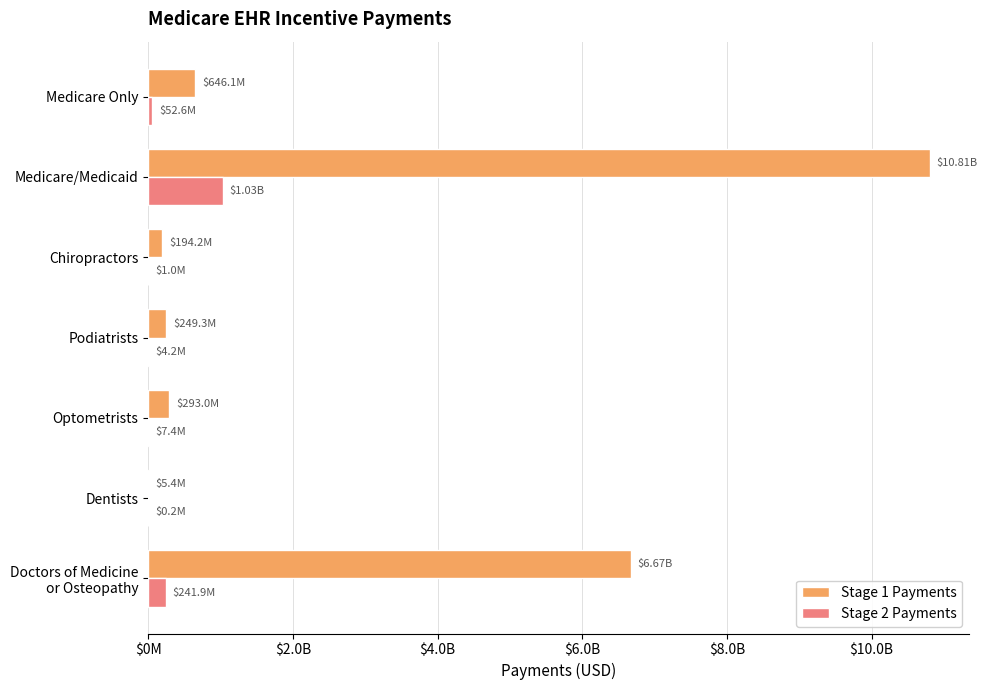

Which series has the largest total across all categories?

Stage 1 Payments